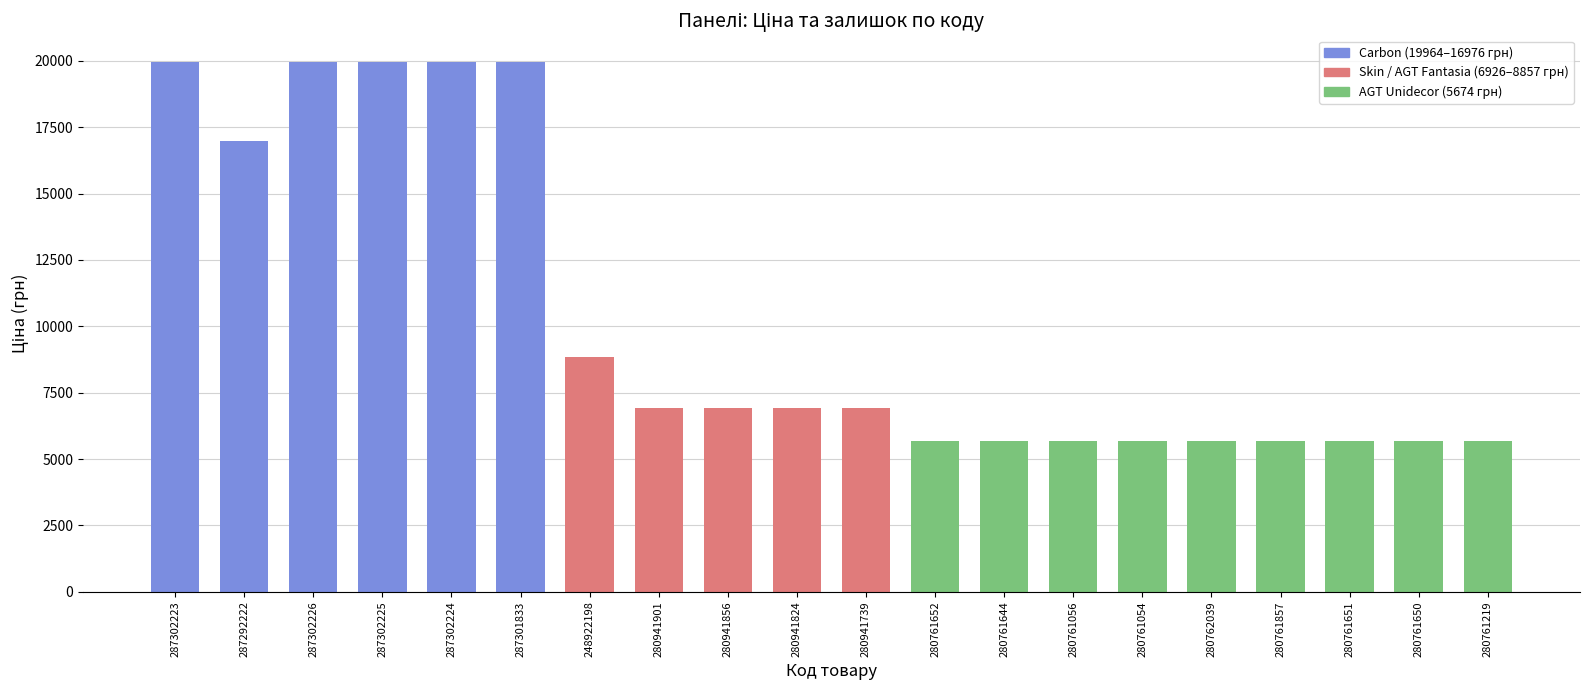

What is the difference between the values at 280761857 and 287292222?

11302.5